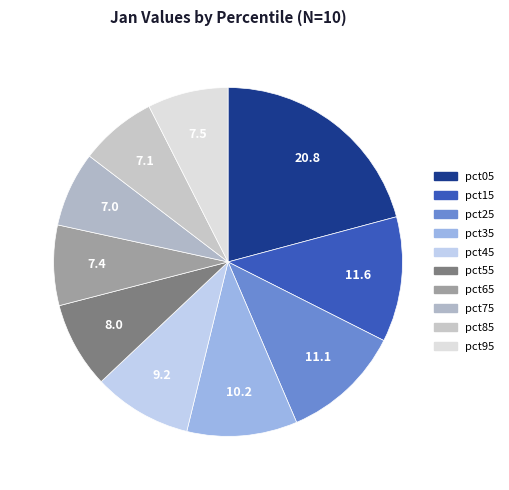

To the nearest percent, what is the average slice percentage?

10%